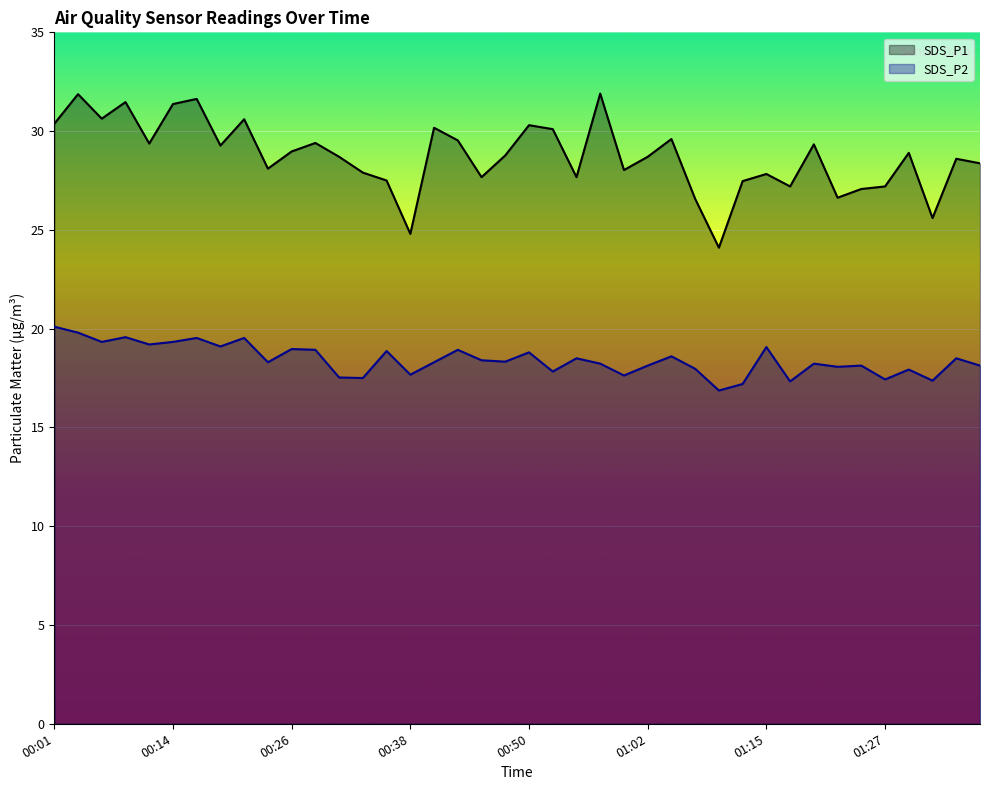

The value of SDS_P1 at 00:38 is 38.6. True or false?

False